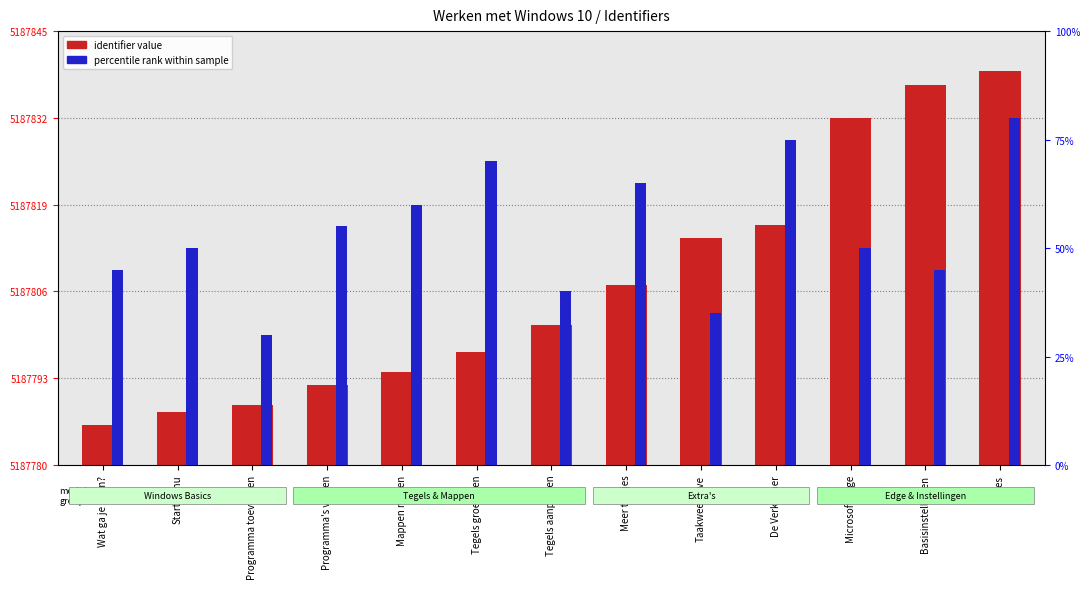

How many data points in identifier value are less than 5187801?

6